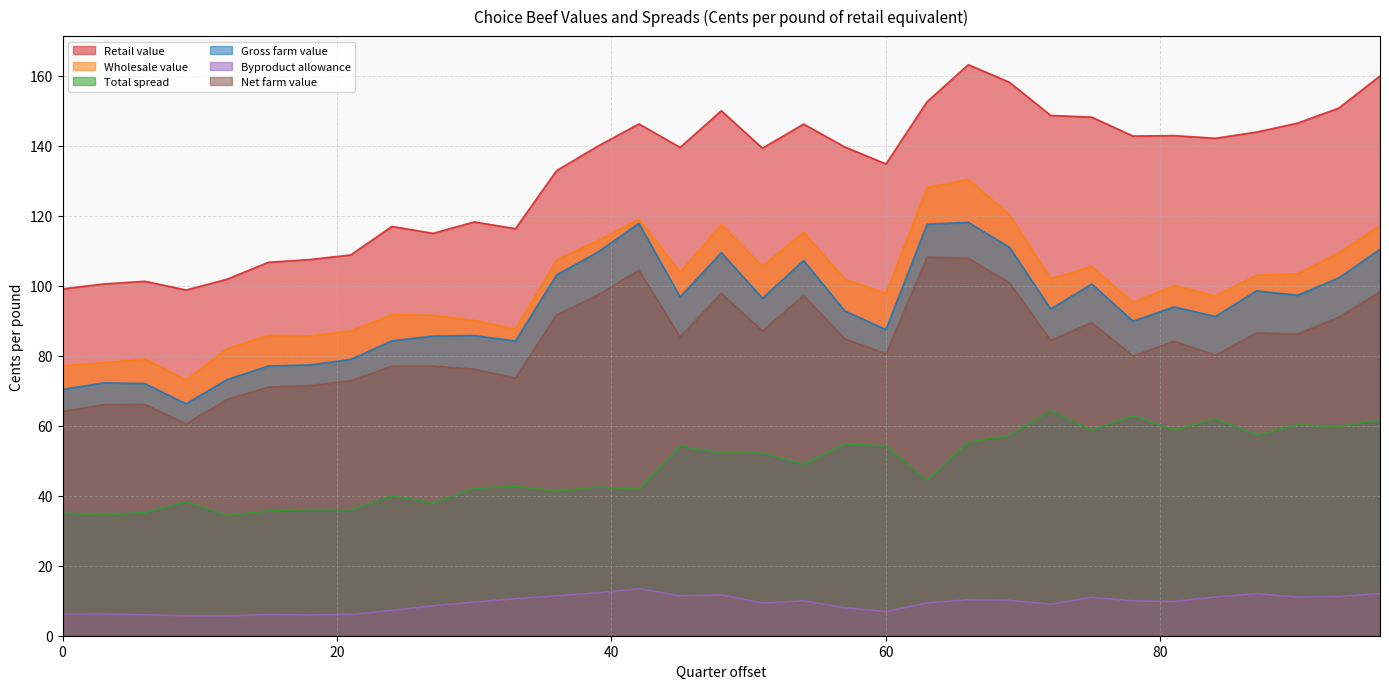

In Net farm value, how many points are higher than both neighbors (excluding endpoints)?

9